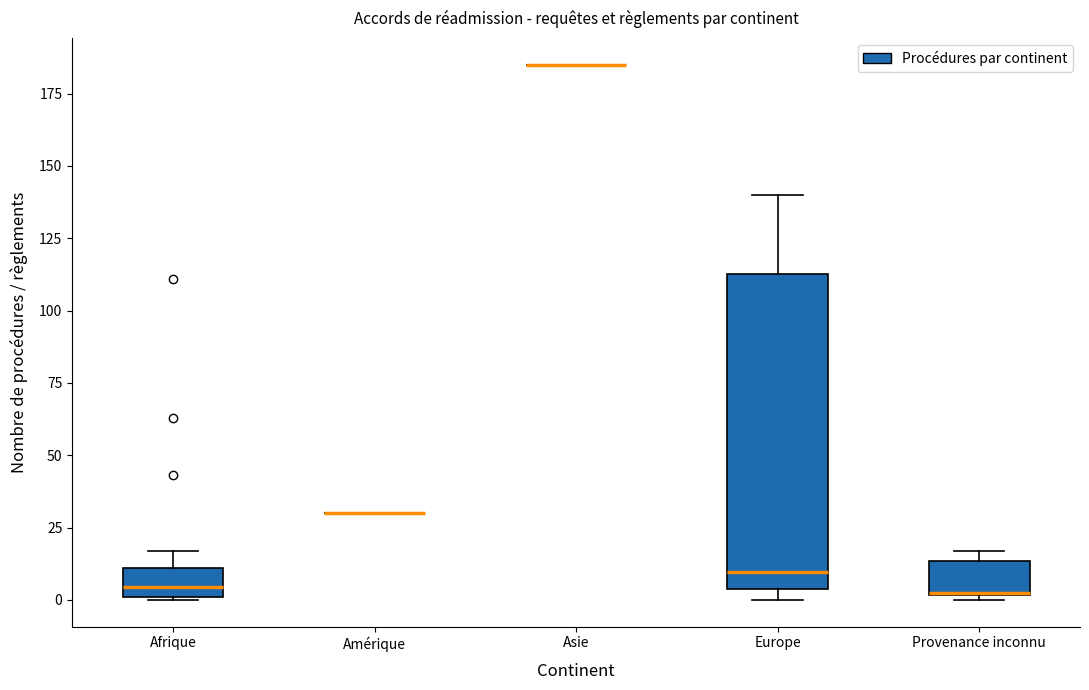

Reading left to right, transcribe this box plot: for each box, give where its median line is, the range the box spans, and where its two whiskers end, as read against the y-axis. The values are not printed on the chart, so give them approximately, as read against the axis.

Afrique: median 5, box 0 to 10, whiskers 0 to 15
Amérique: box collapsed to a line at 30, whiskers 30 to 30
Asie: box collapsed to a line at 185, whiskers 185 to 185
Europe: median 10, box 5 to 115, whiskers 0 to 140
Provenance inconnu: median 5 (drawn on the box's lower edge), box 0 to 15, whiskers 0 (just below the box's lower edge) to 15 (just above the box's upper edge)